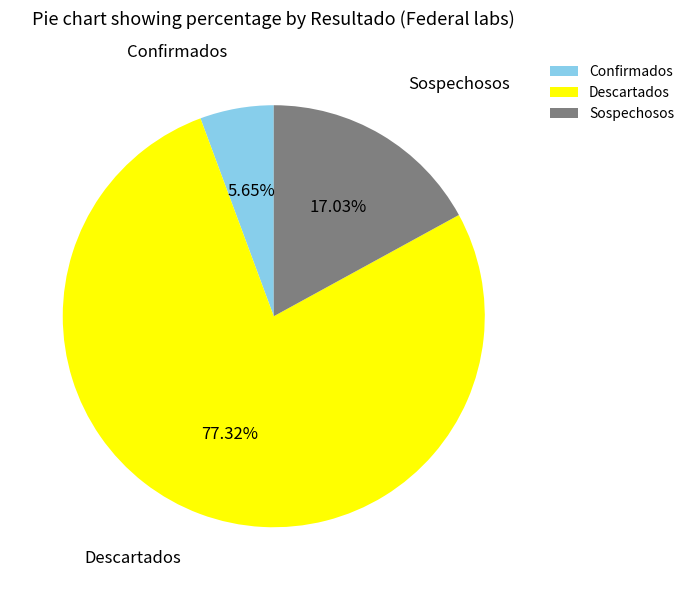

Count the number of slices in the pie.

3